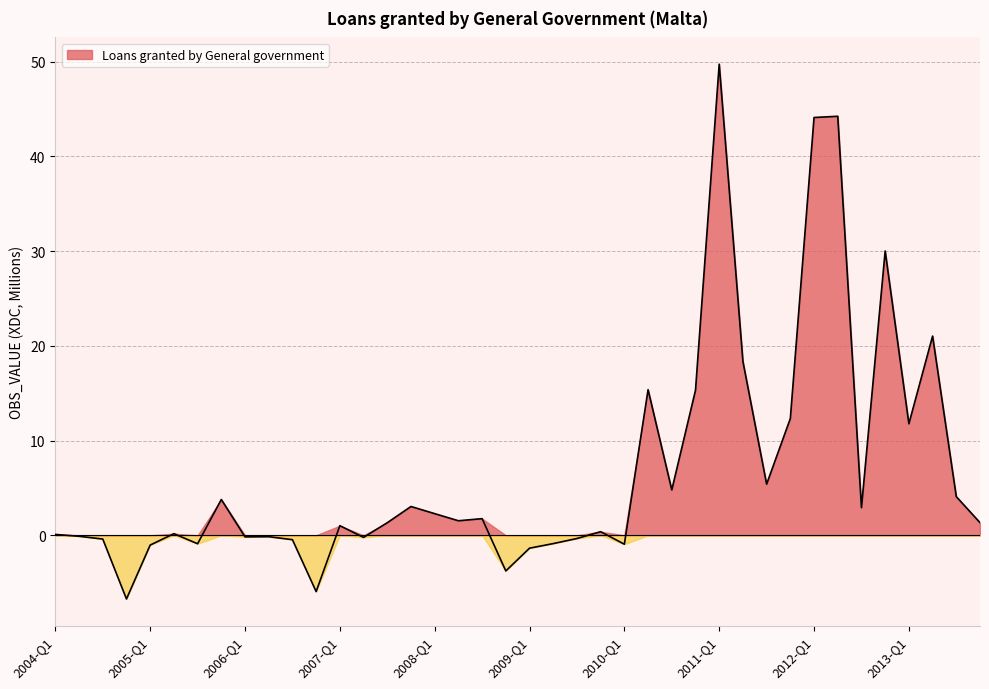

How many interior local peaks (higher than both neighbors) does the data have?

12